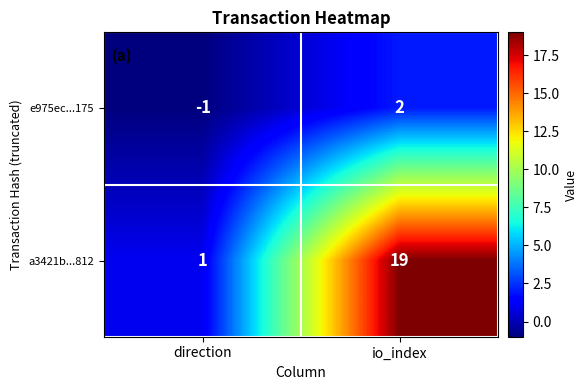

At direction, list the series in order from smallest to largest.

e975ec...175, a3421b...812